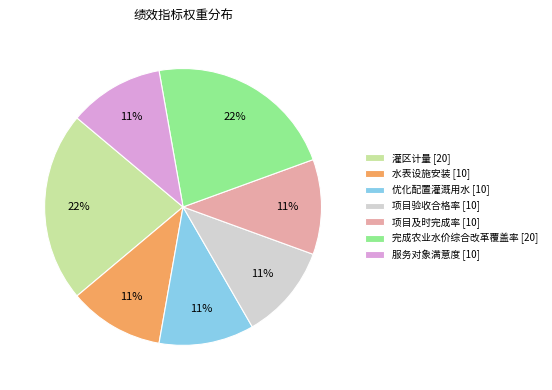

True or false: 服务对象满意度 [10] accounts for 19% of the total.

False